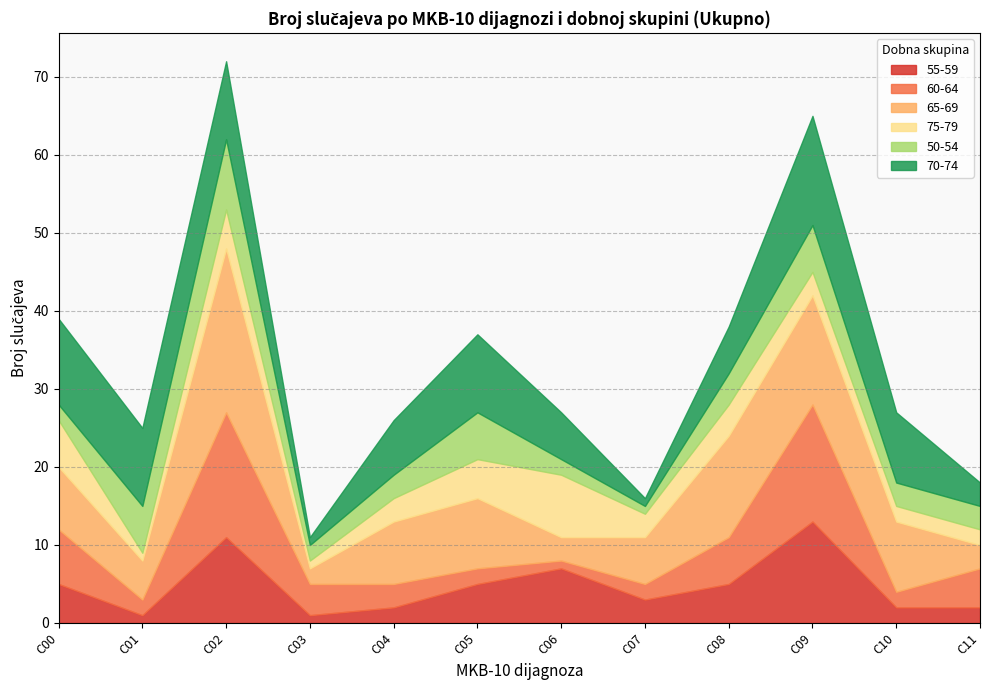

At how many categories does at least one series exceed 17?

1